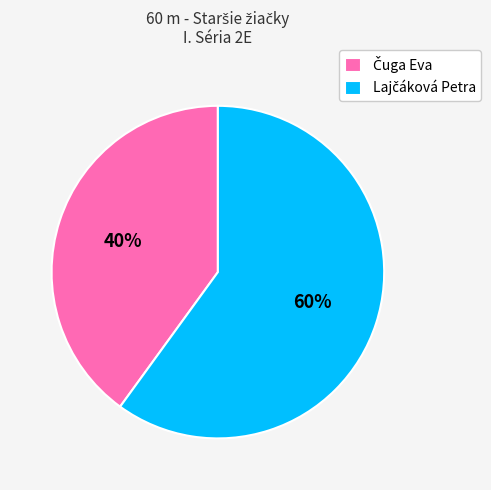

Does any single category account for the majority?

Yes